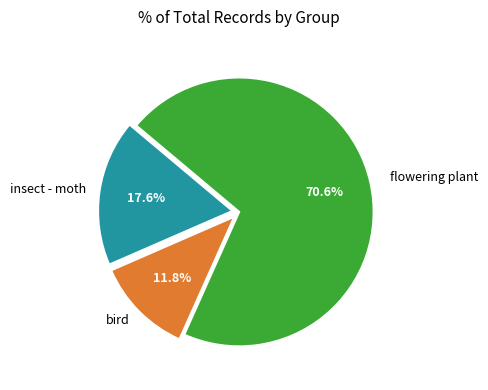

Combined, what portion of the pie is flowering plant and bird?

82.4%